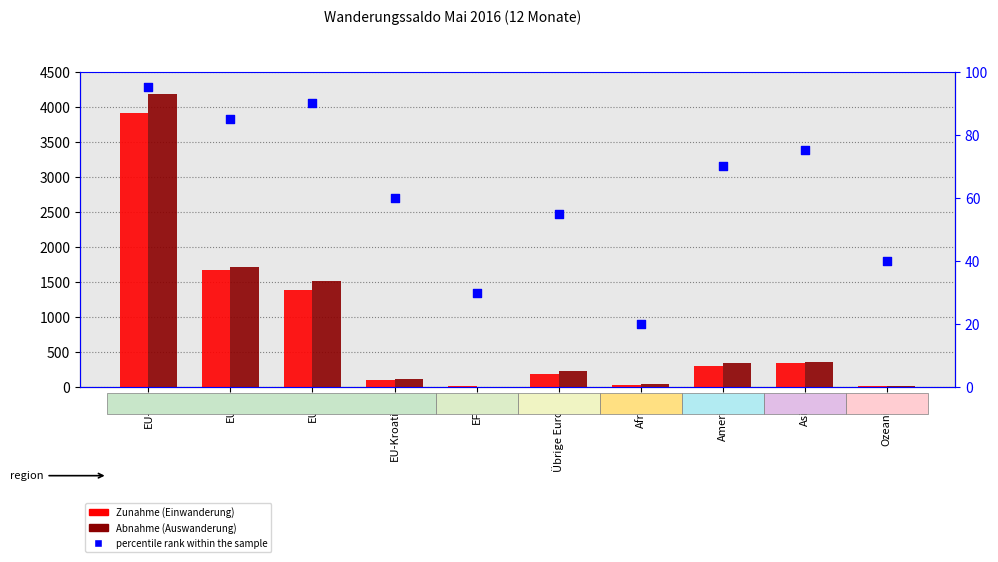

What is the total value across all series at Übrige Europa?

479